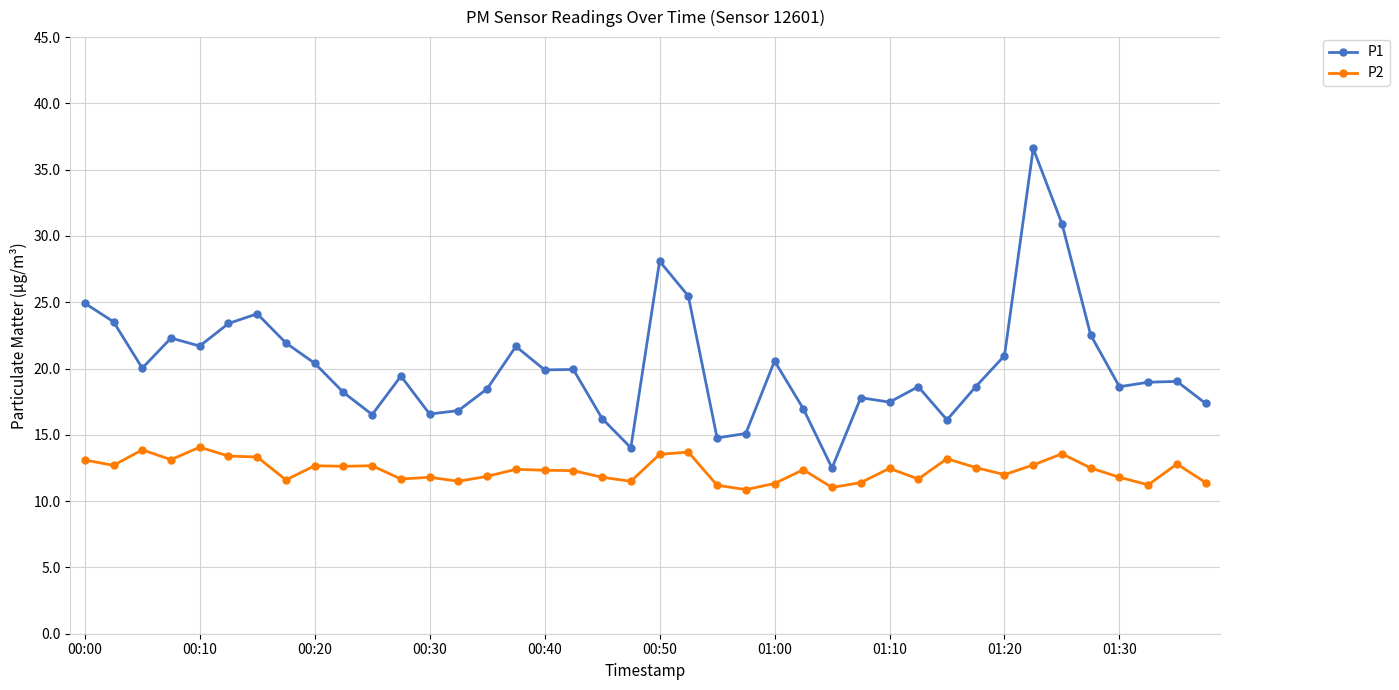

Which series has the largest total across all categories?

P1